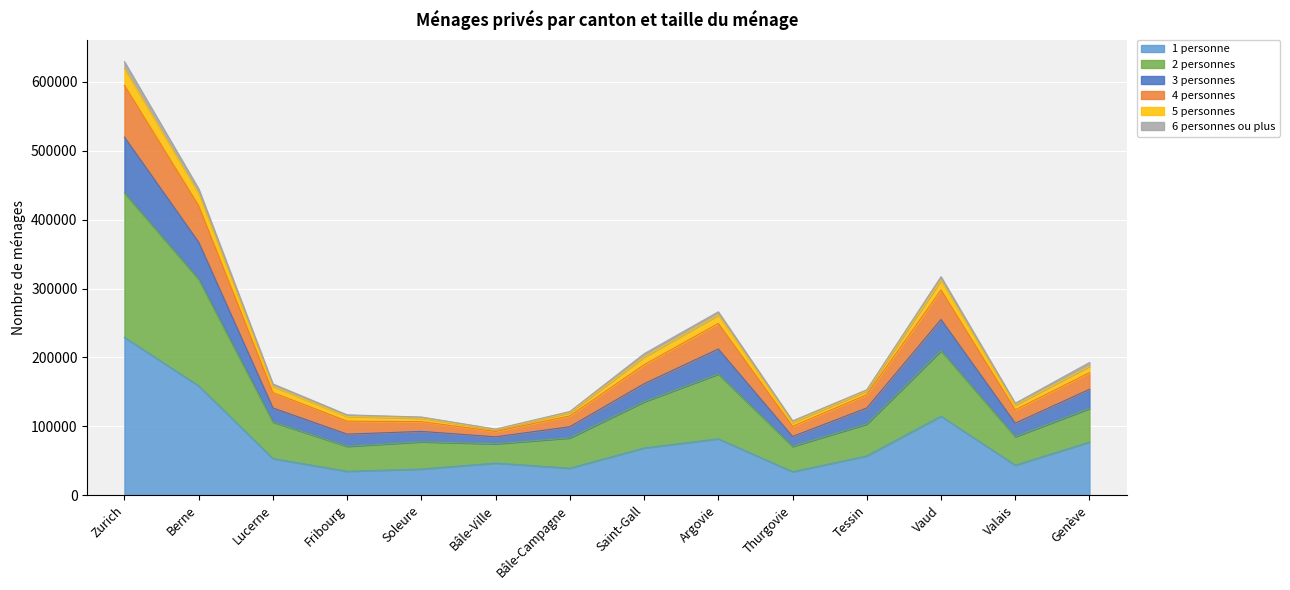

At which category does 4 personnes reach its first local peak?

Argovie